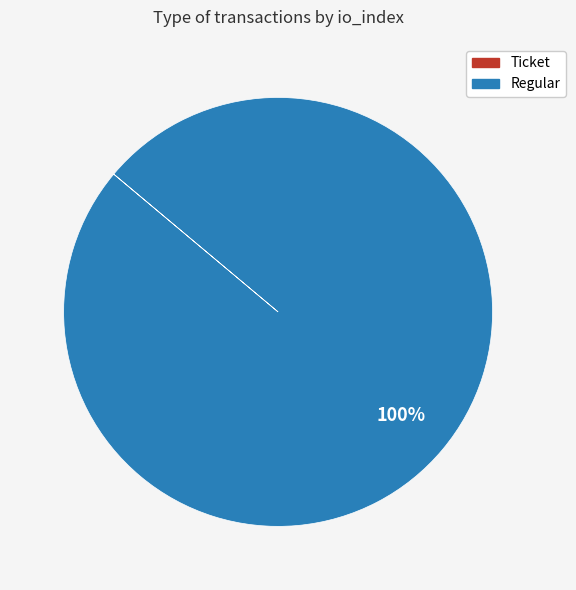

To the nearest percent, what is the average slice percentage?

50%